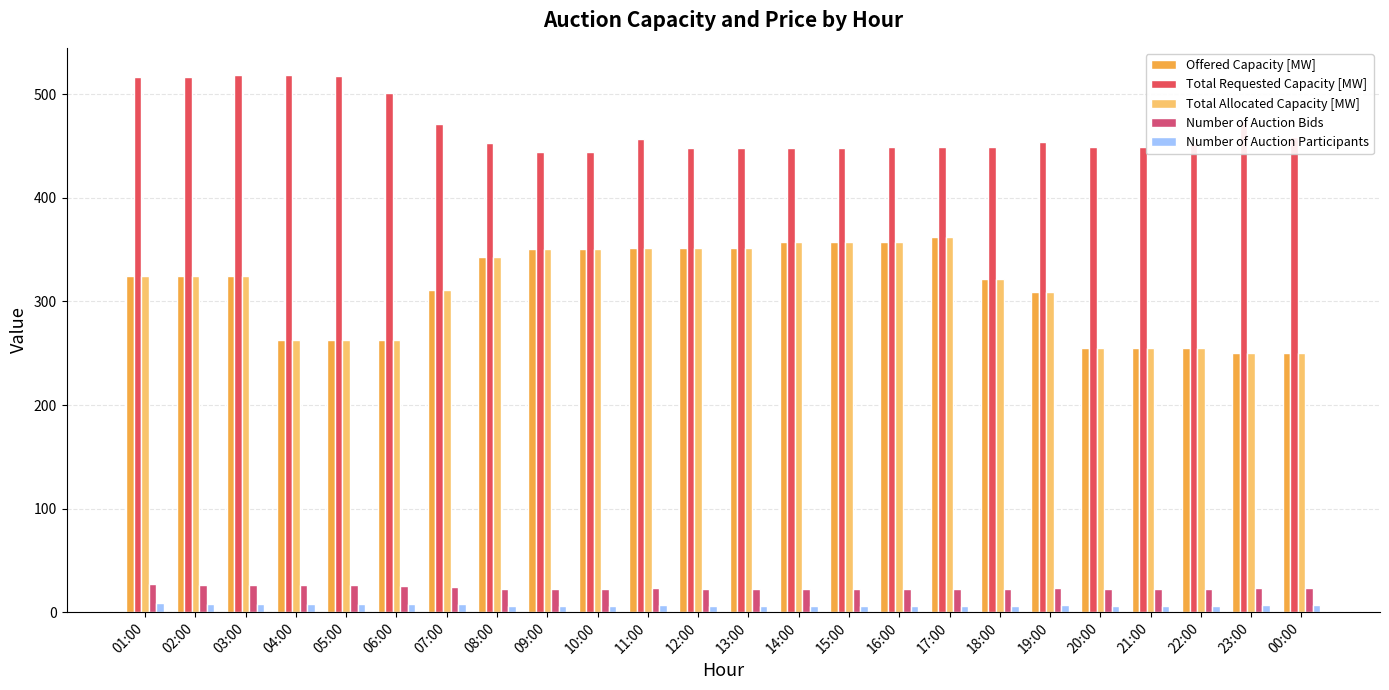

Count the number of data series in this chart.

5